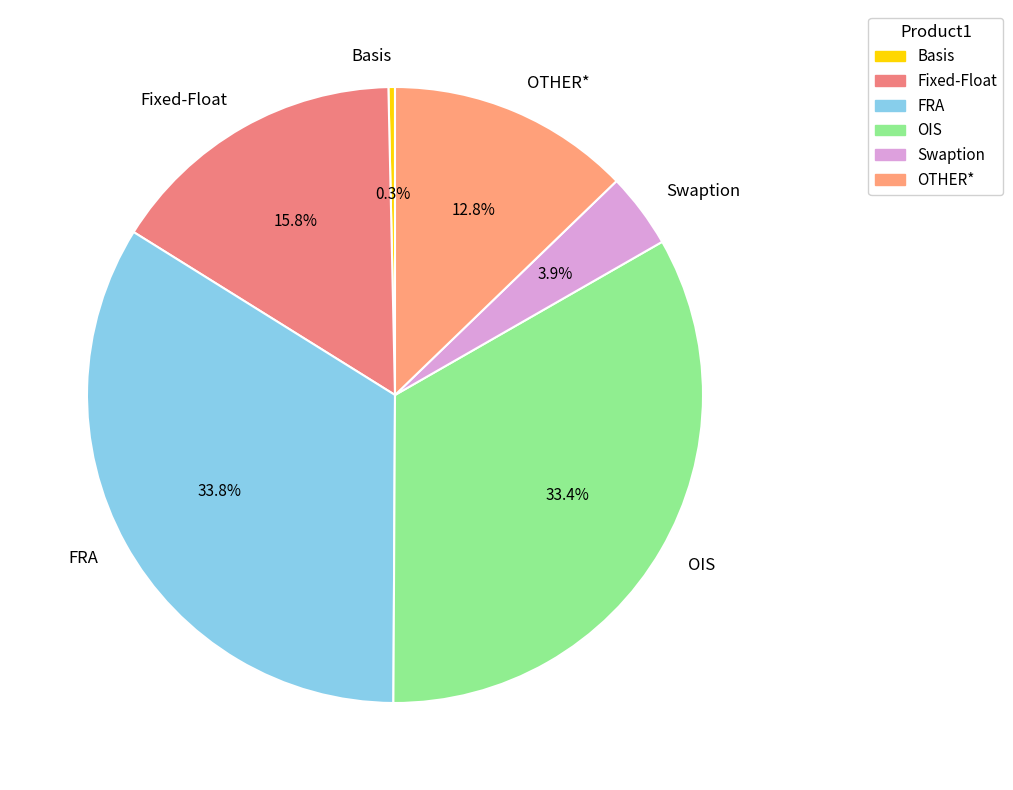

True or false: OTHER* accounts for 25% of the total.

False